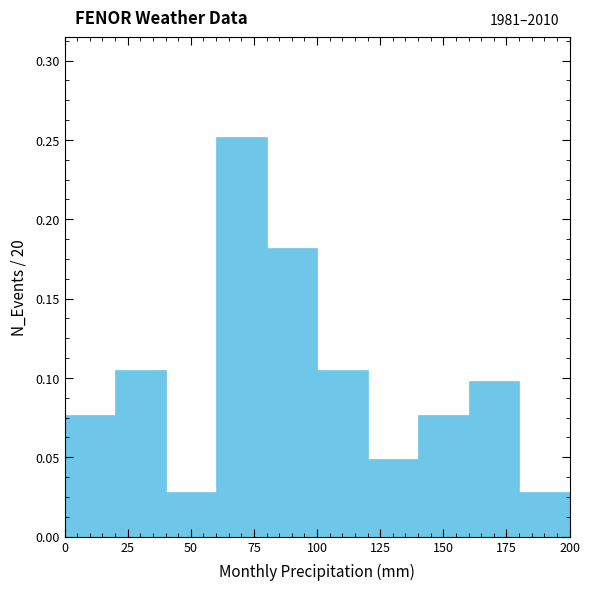

Over which range of the x-axis is the bar tallest?

60 to 80